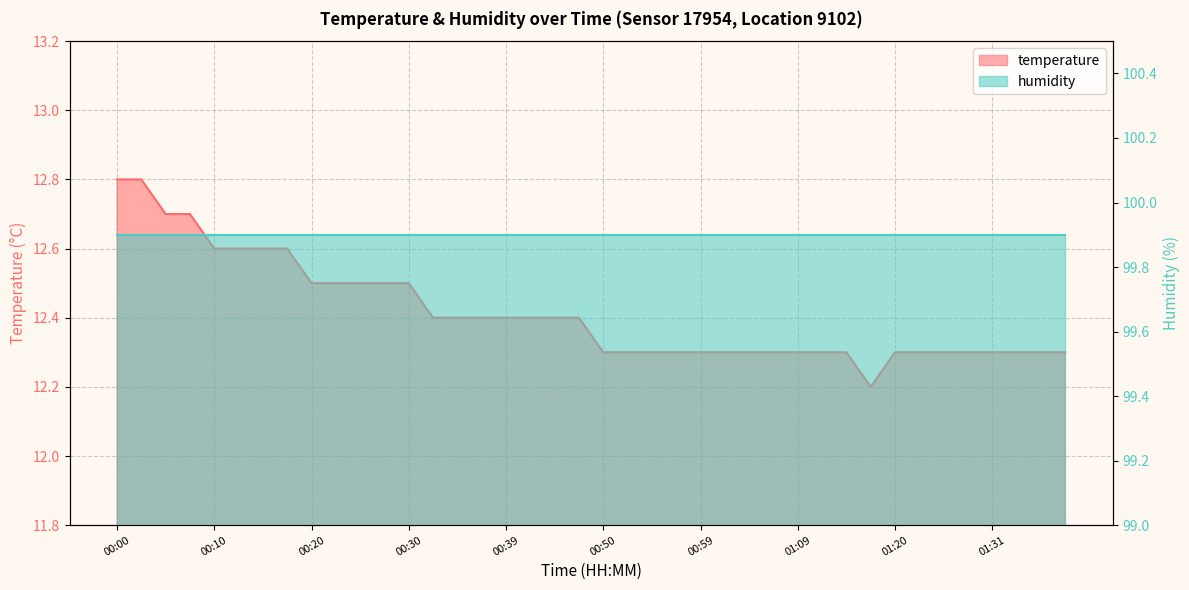

Rank the categories by value from lowest to highest.

01:17, 00:50, 00:52, 00:55, 00:57, 00:59, 01:02, 01:04, 01:07, 01:09, 01:12, 01:15, 01:20, 01:23, 01:26, 01:28, 01:31, 01:33, 01:36, 01:38, 00:32, 00:35, 00:37, 00:39, 00:42, 00:45, 00:47, 00:20, 00:22, 00:25, 00:27, 00:30, 00:10, 00:12, 00:15, 00:17, 00:05, 00:07, 00:00, 00:03